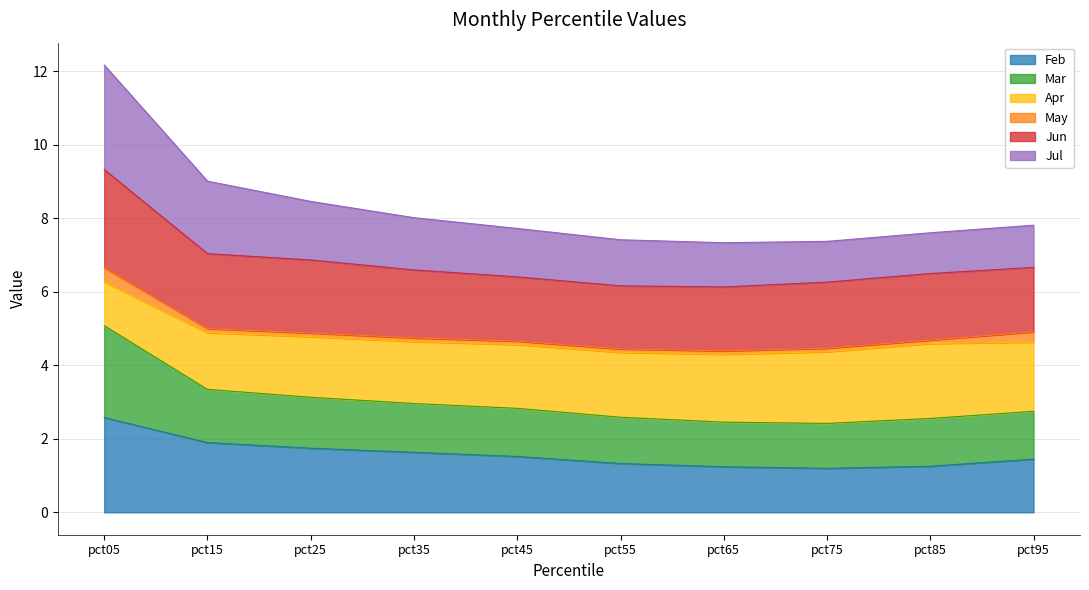

What is the minimum value for Feb?

1.2